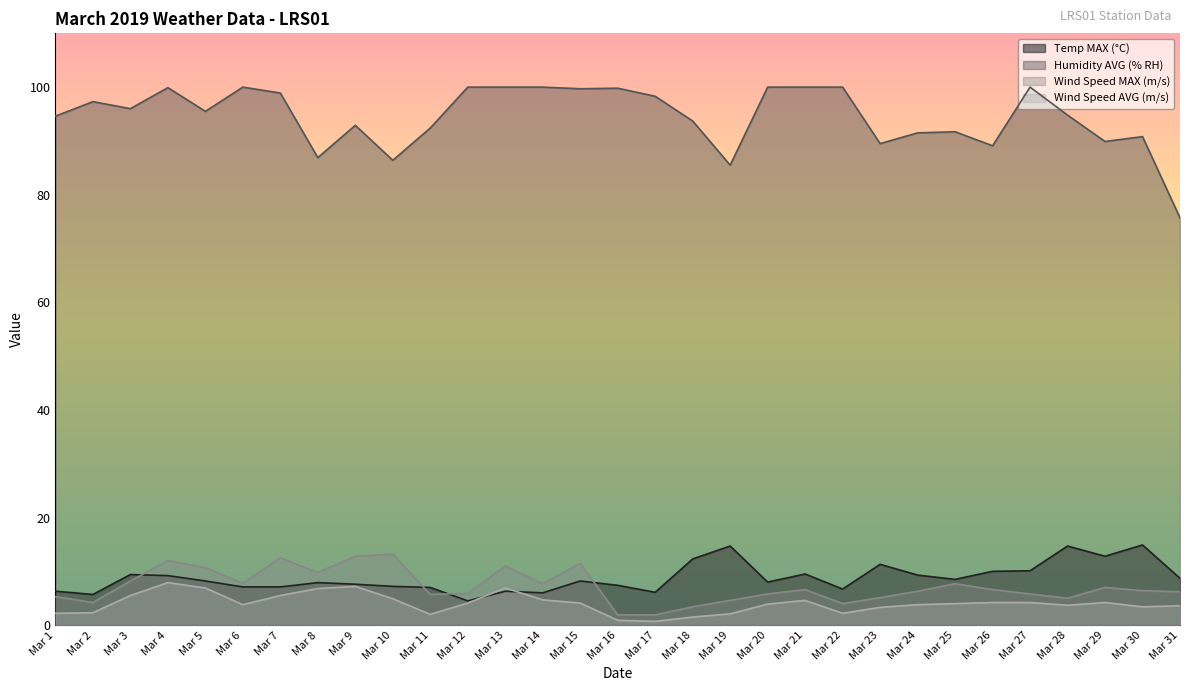

True or false: Wind Speed MAX (m/s) and Humidity AVG (% RH) cross at least once.

False